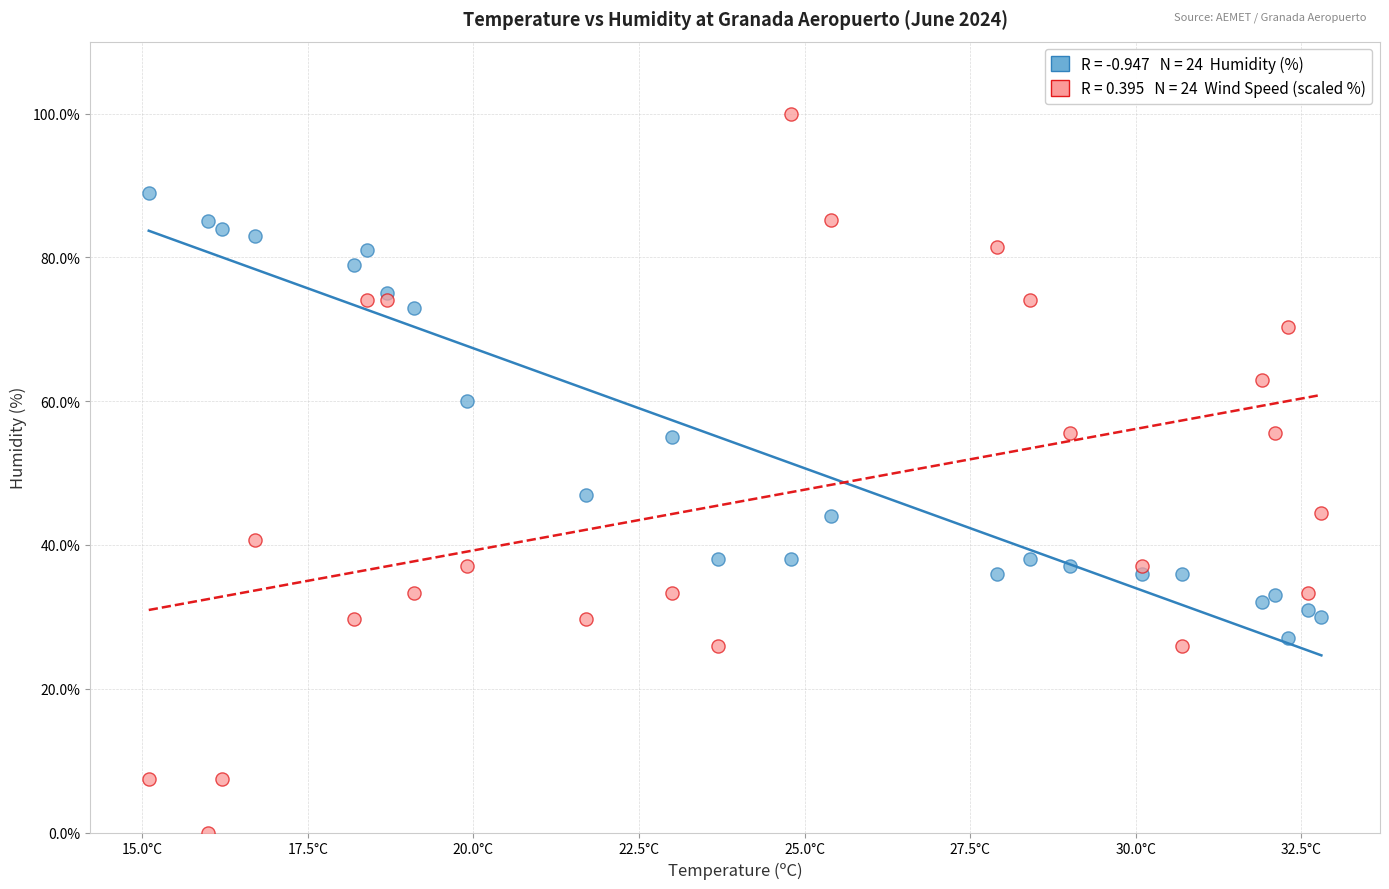

Across all series, what Y value is closest to 50?

47.0